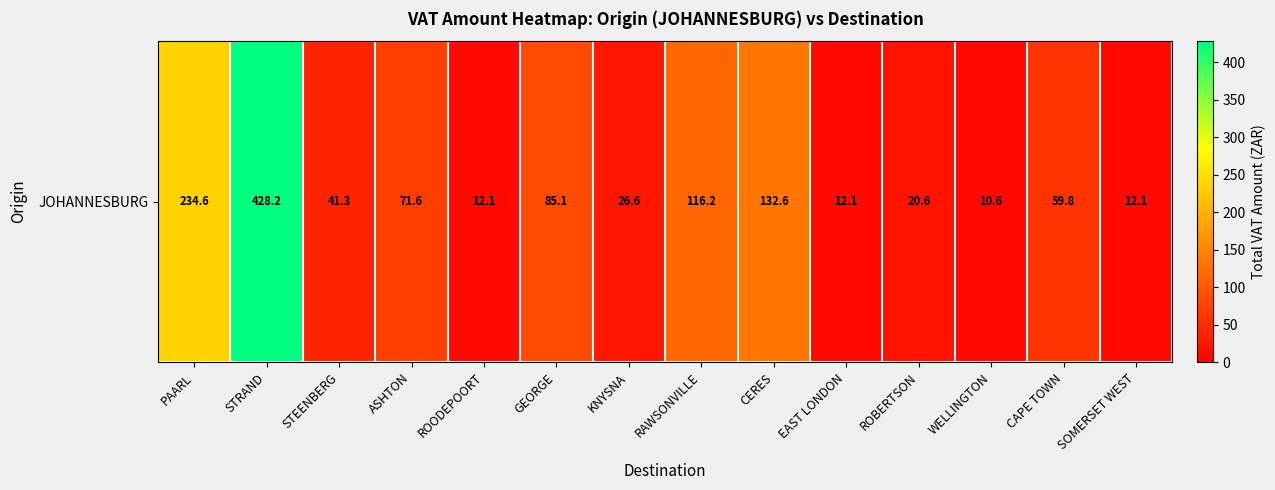

Reading left to right, list all the values displayed in this chart.

PAARL=234.6	STRAND=428.2	STEENBERG=41.3	ASHTON=71.6	ROODEPOORT=12.1	GEORGE=85.1	KNYSNA=26.6	RAWSONVILLE=116.2	CERES=132.6	EAST LONDON=12.1	ROBERTSON=20.6	WELLINGTON=10.6	CAPE TOWN=59.8	SOMERSET WEST=12.1